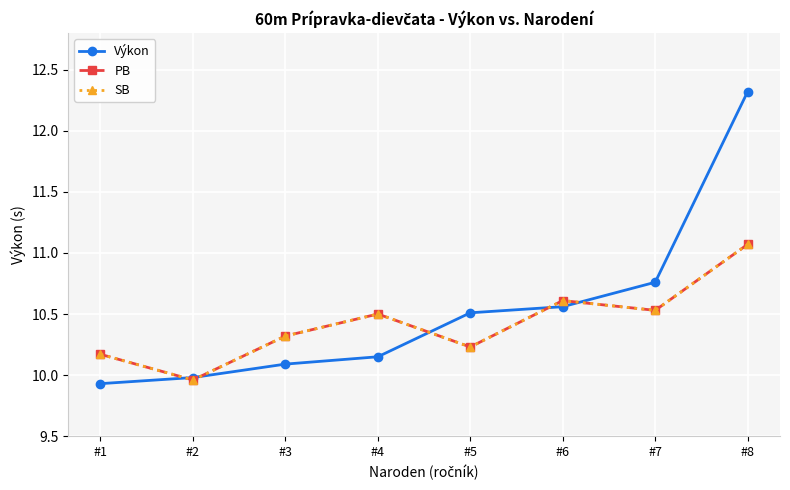

What is the sum of the PB values at #2 and #1?

20.1